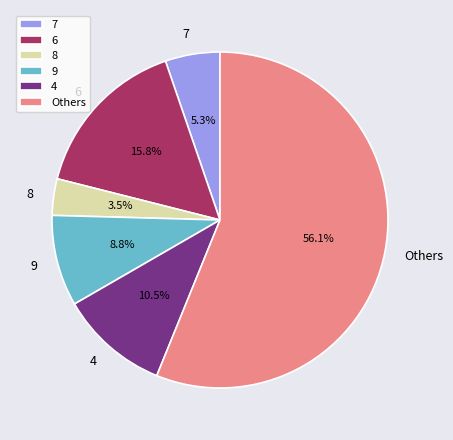

What percentage is the 9 slice, to the nearest percent?

9%